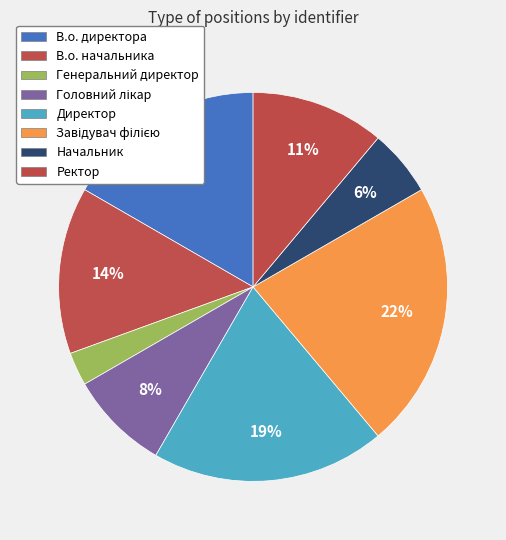

What is the change in value from Директор to Начальник?

-5